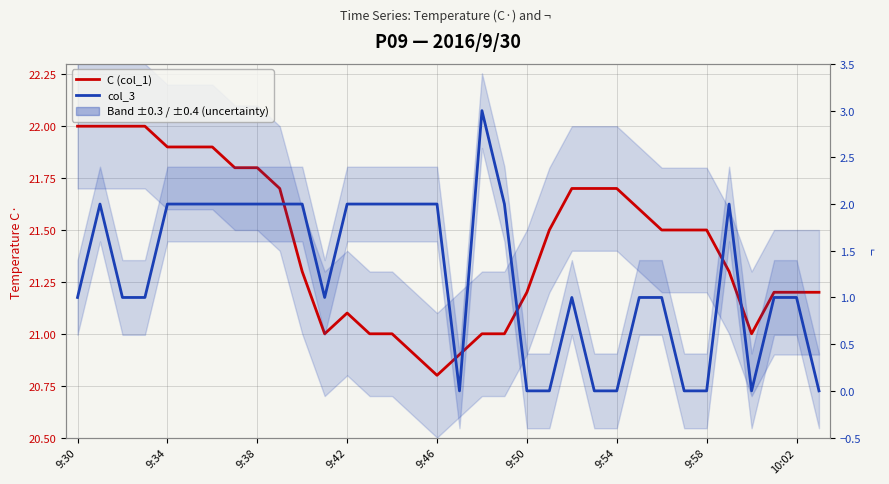

What value does the C (col_1) series have at 9:58?

21.5